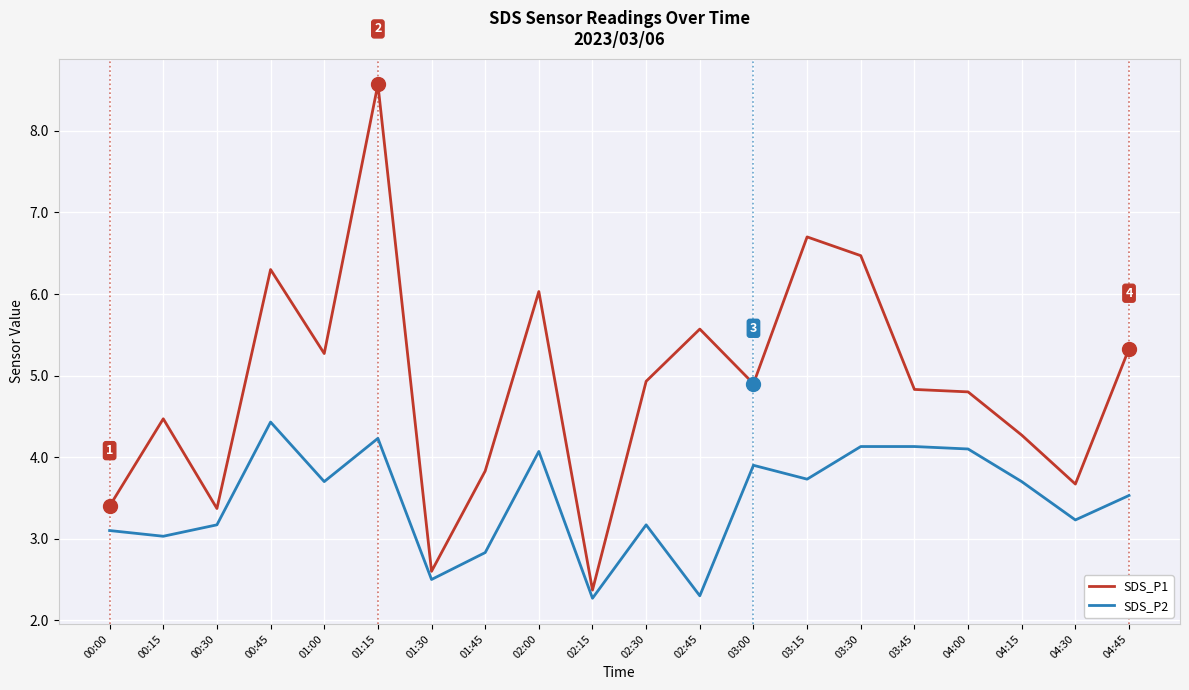

Which series has the widest spread of values?

SDS_P1